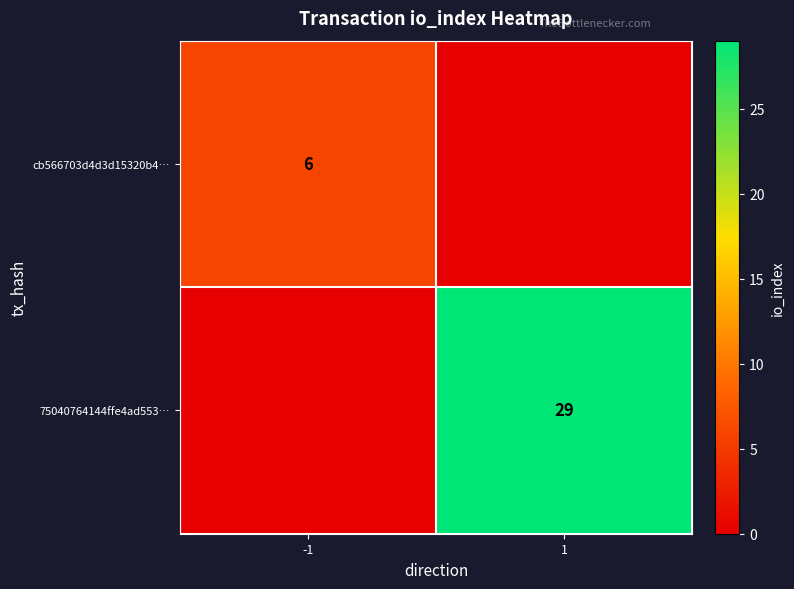

True or false: cb566703d4d3d15320b4… has a value of 6 at -1.

True